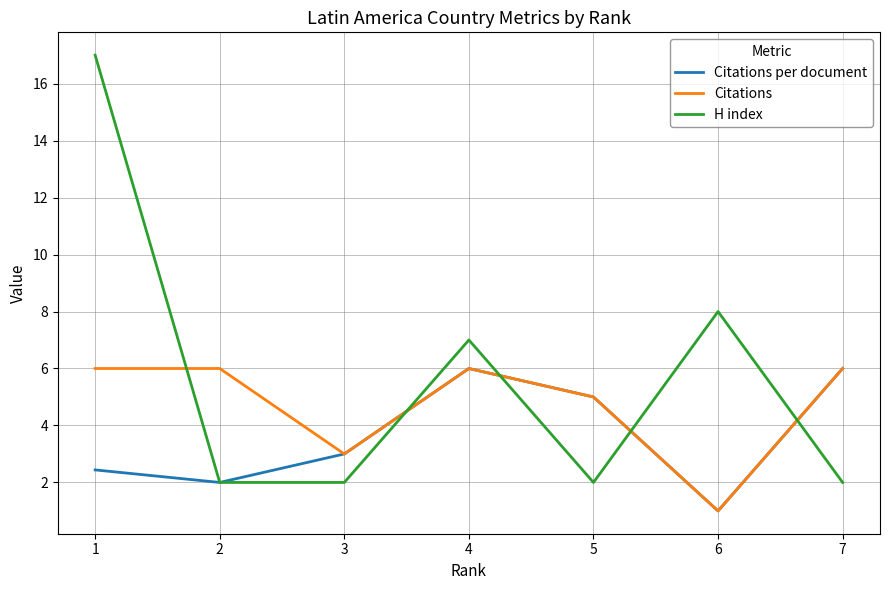

Which series has the largest range (max minus min)?

H index